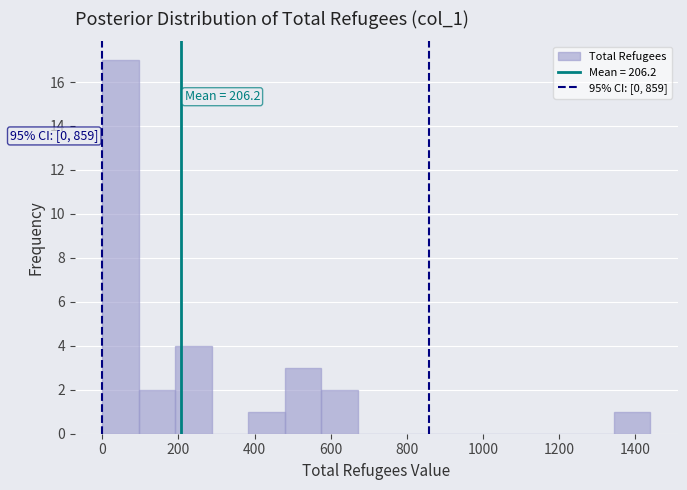

Which range on the x-axis has the tallest bar?

0 to 100